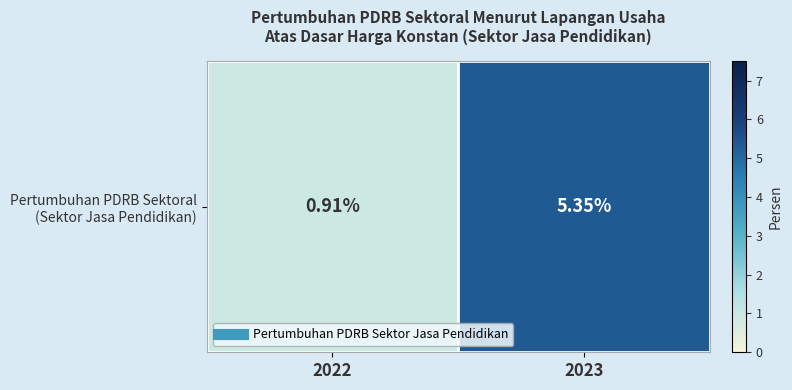

How many data points does each series have?

2